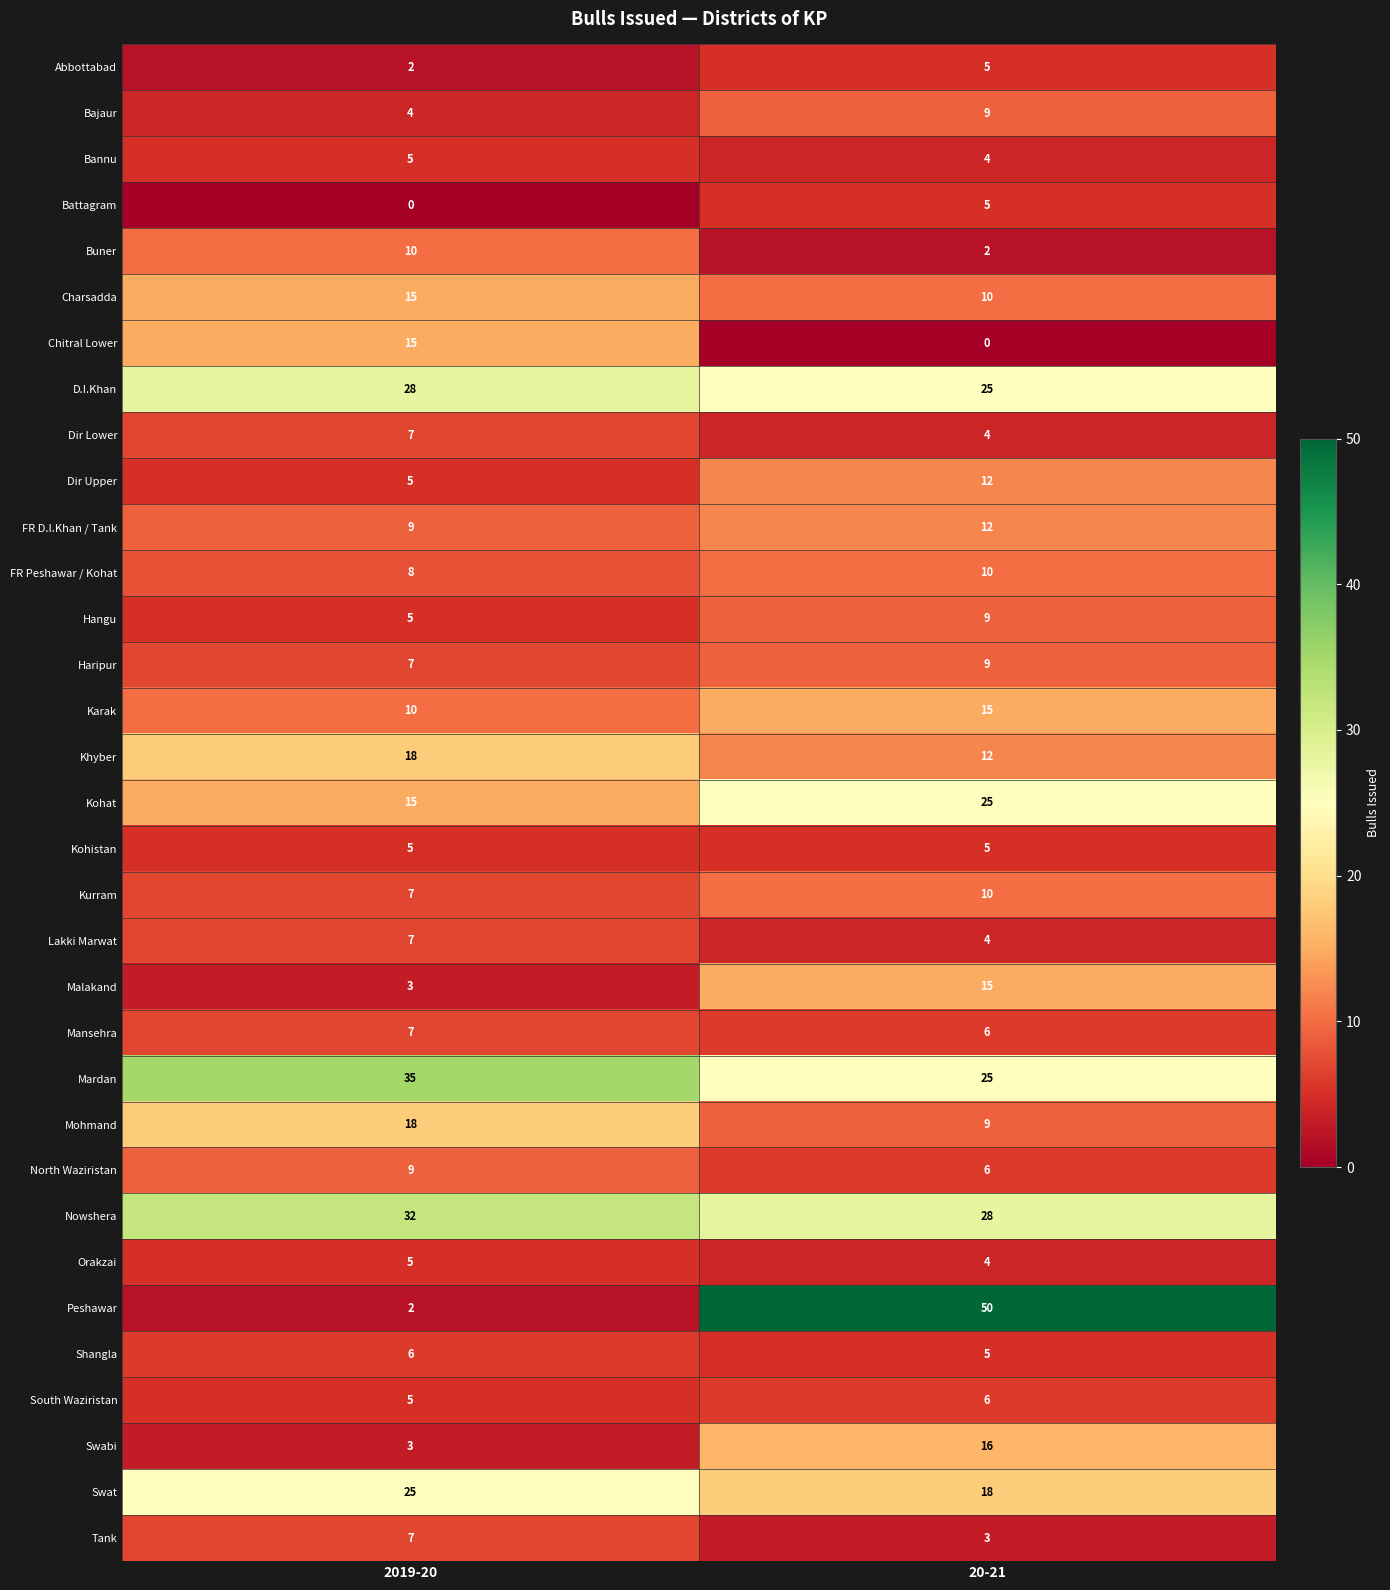

What is the difference between the maximum and minimum values in the Chitral Lower series?

15